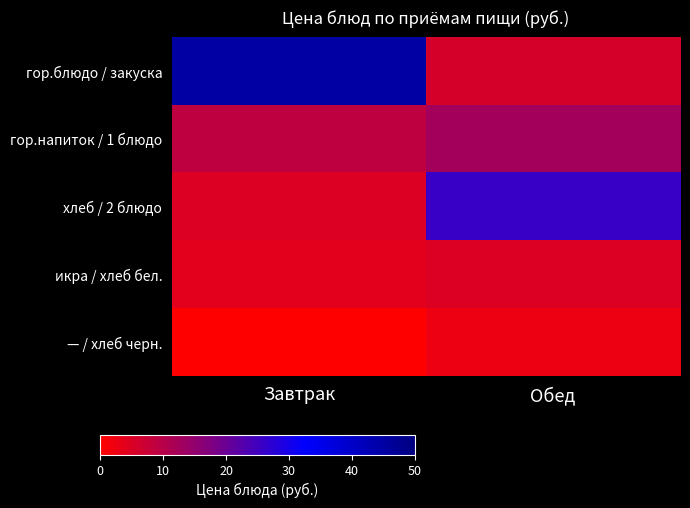

Reading left to right, what are all the values shown in this chart?

гор.блюдо / закуска: Завтрак=45.0	Обед=5.8
гор.напиток / 1 блюдо: Завтрак=8.8	Обед=12.5
хлеб / 2 блюдо: Завтрак=4.8	Обед=25.9
икра / хлеб бел.: Завтрак=4.0	Обед=4.8
— / хлеб черн.: Завтрак=0.0	Обед=2.4